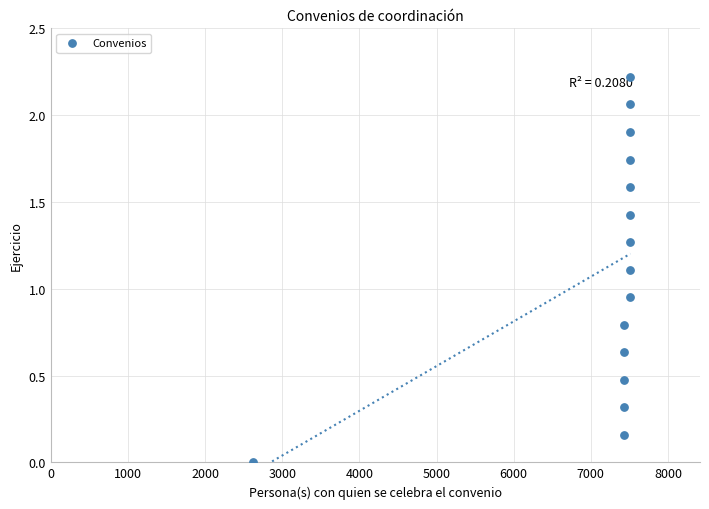

What is the range of X values (max minus min)?

4893.0